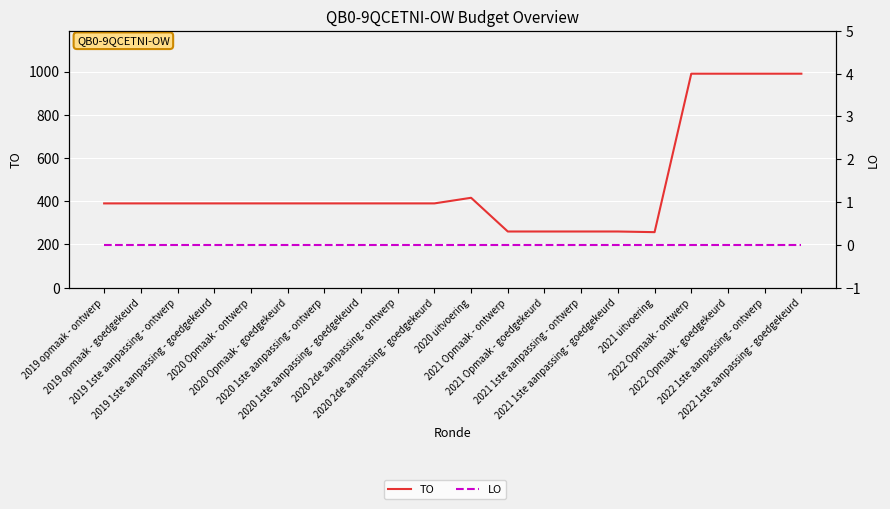

At 2020 Opmaak - goedgekeurd, list the series in order from largest to smallest.

TO, LO